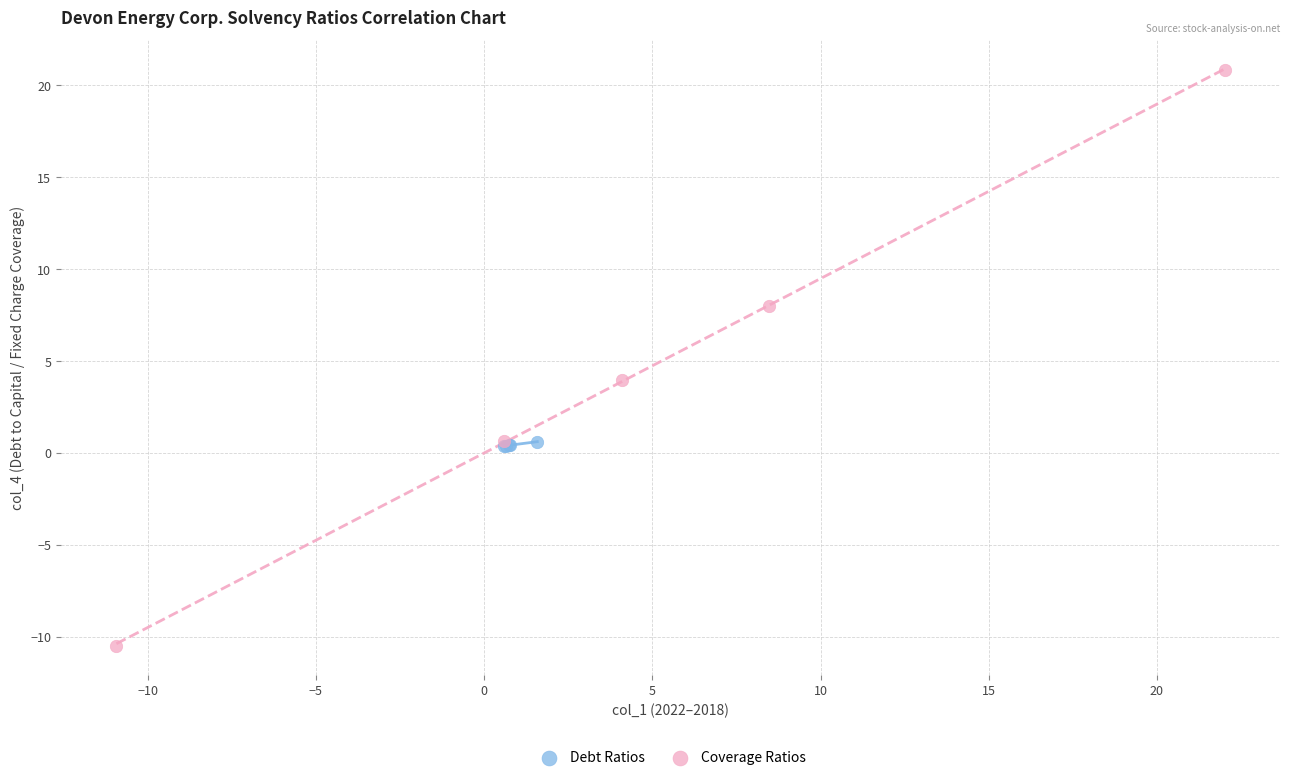

What are all the series names shown in the legend?

Debt Ratios, Coverage Ratios